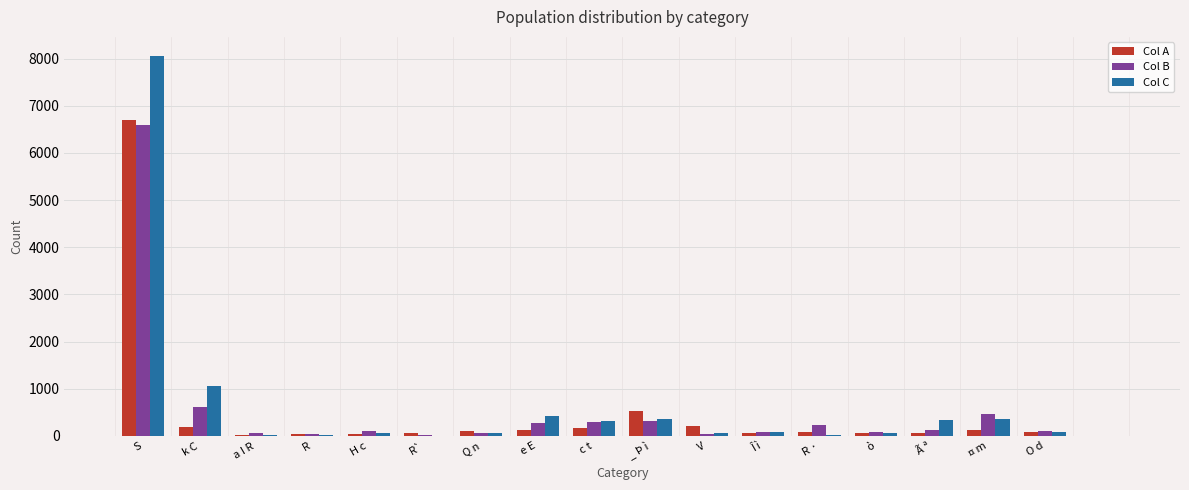

What is the greatest value displayed?

8058